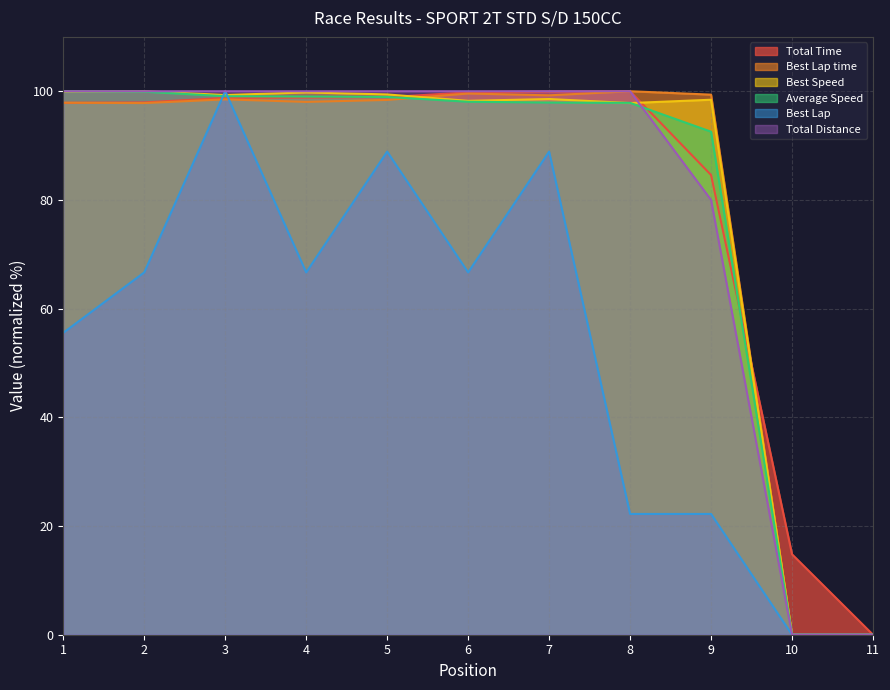

At how many categories does at least one series exceed 81?

9